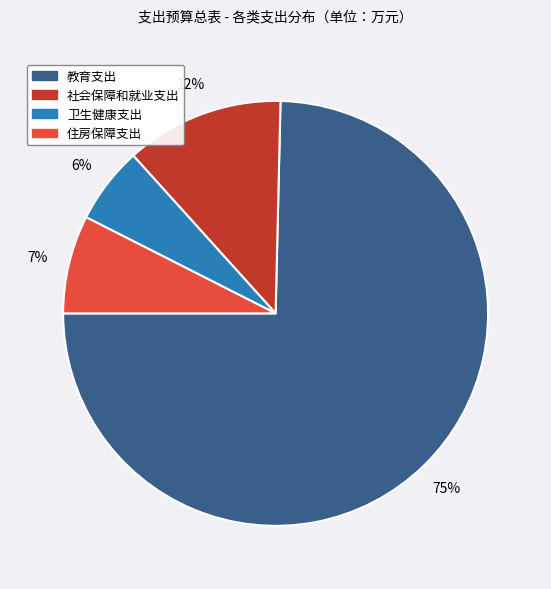

Between 住房保障支出 and 社会保障和就业支出, which is larger?

社会保障和就业支出